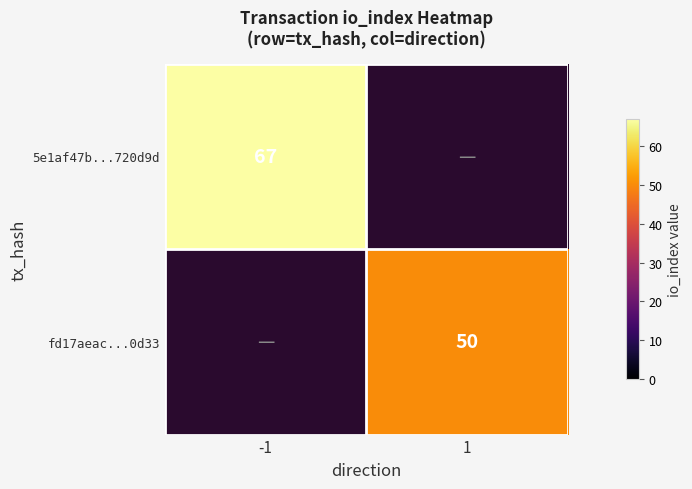

True or false: 5e1af47b...720d9d has a value of 17 at -1.

False